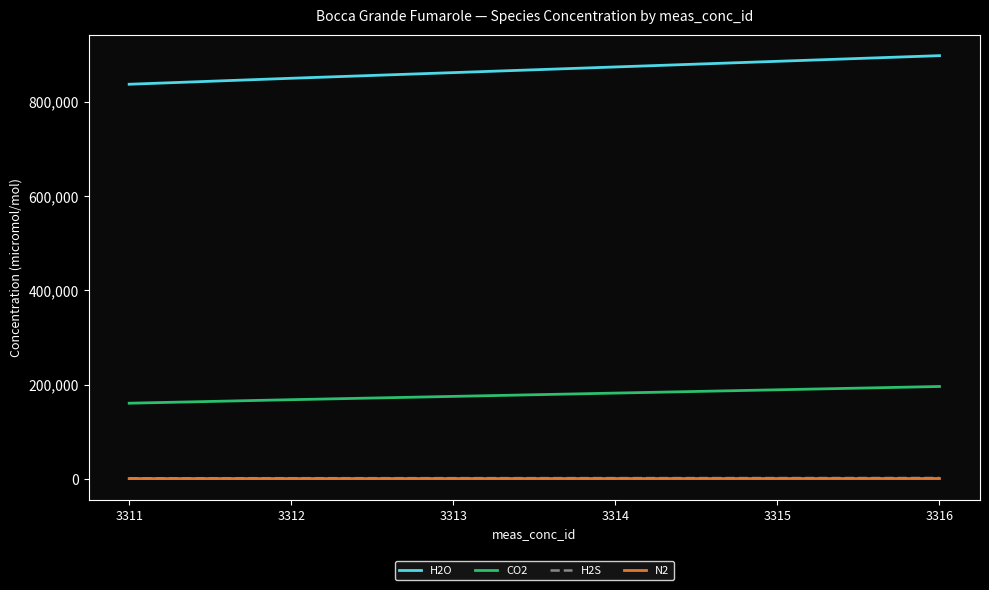

What is the difference between the maximum and second lowest values in the N2 series?

84